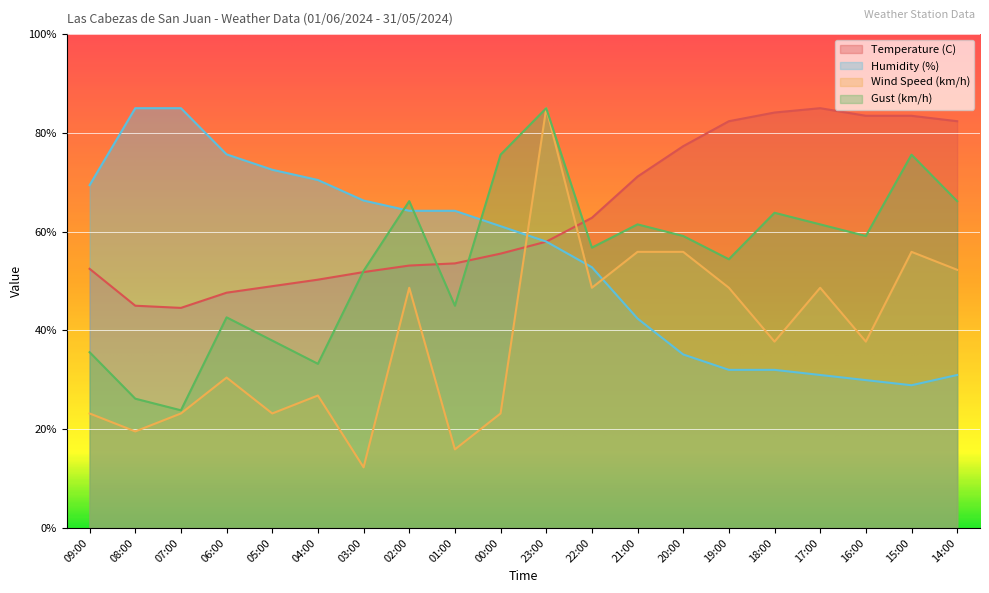

Where is the first local maximum for Gust (km/h)?

06:00